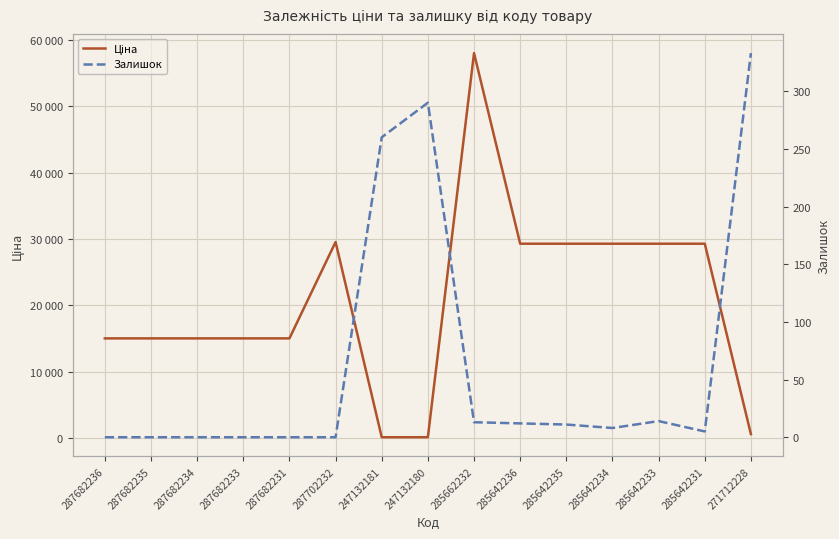

What is the value of the Ціна point at the 10th from the left?

29294.9